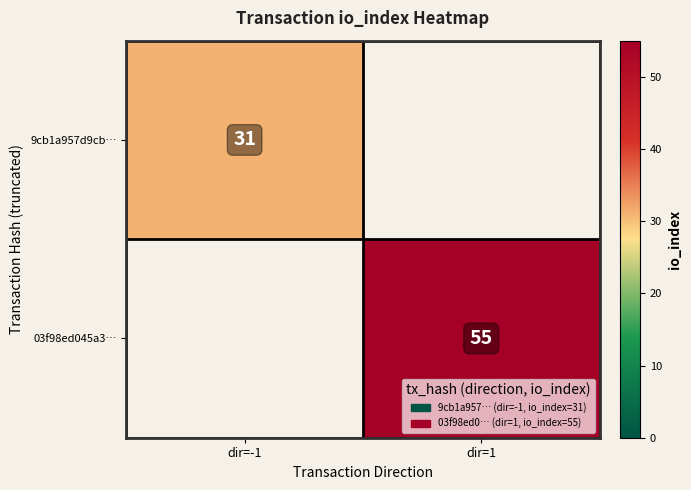

Which has a higher value, dir=-1 or dir=1?

dir=1